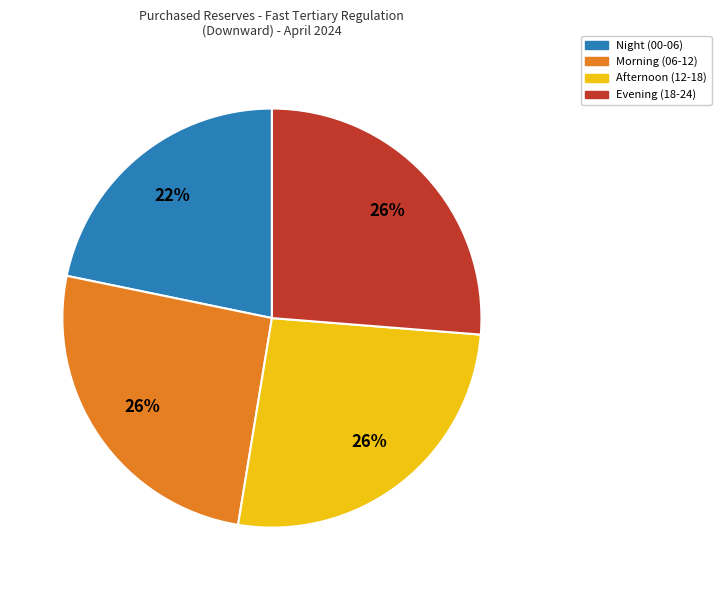

How many slices are in this pie chart?

4